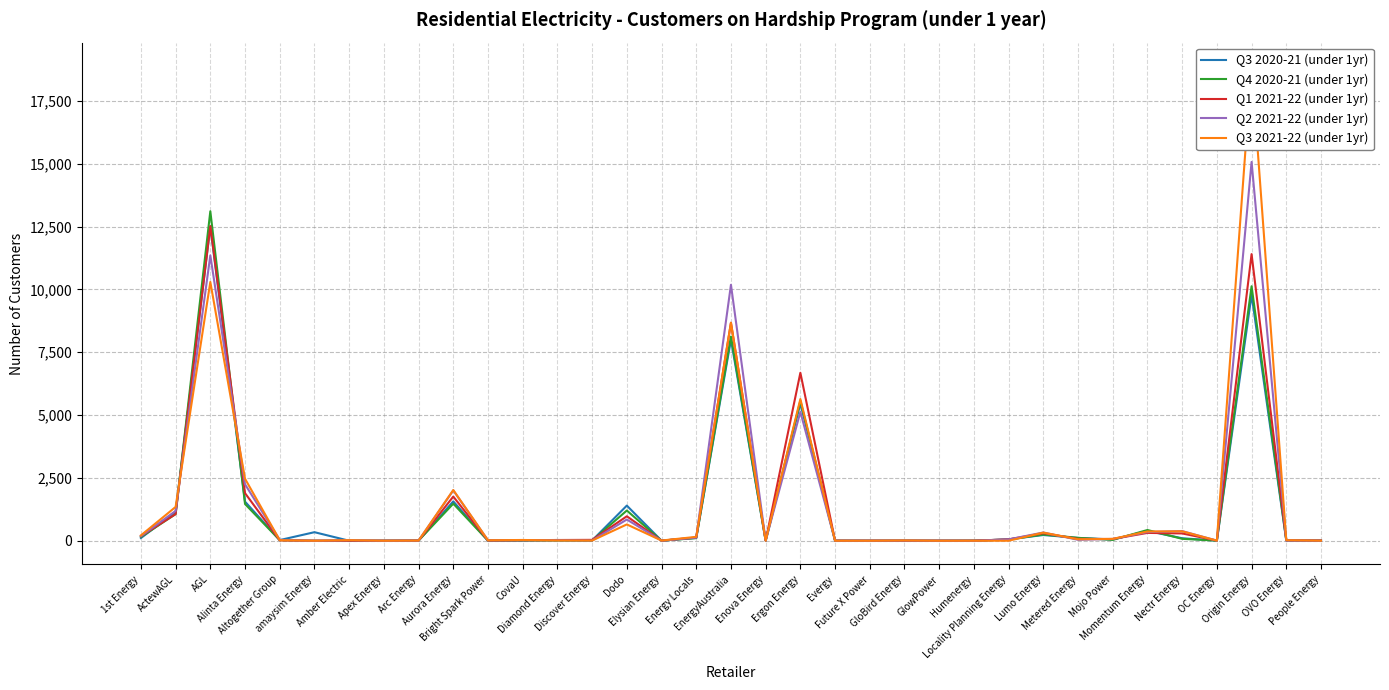

Does the chart have visible grid lines?

Yes